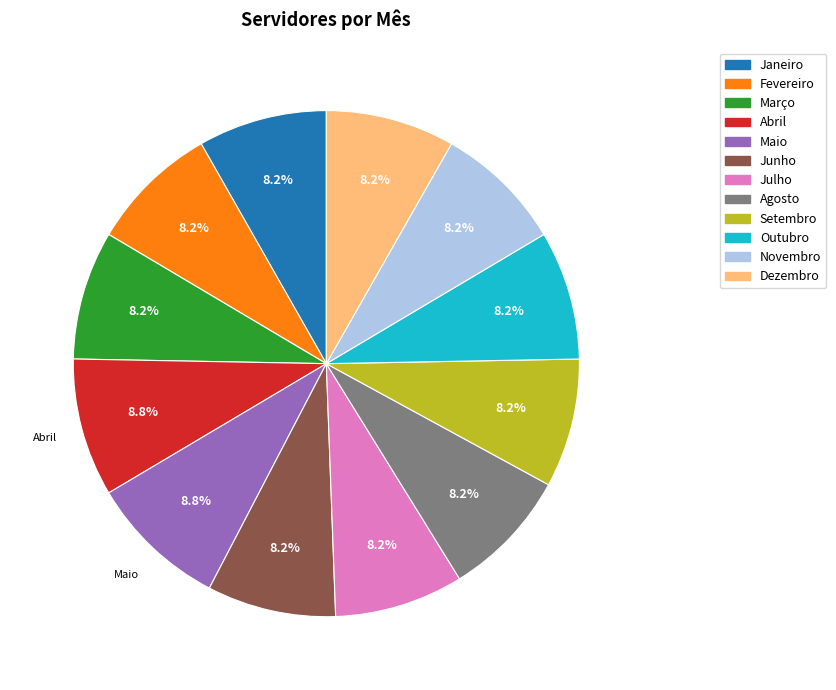

Is there a majority slice in this chart?

No